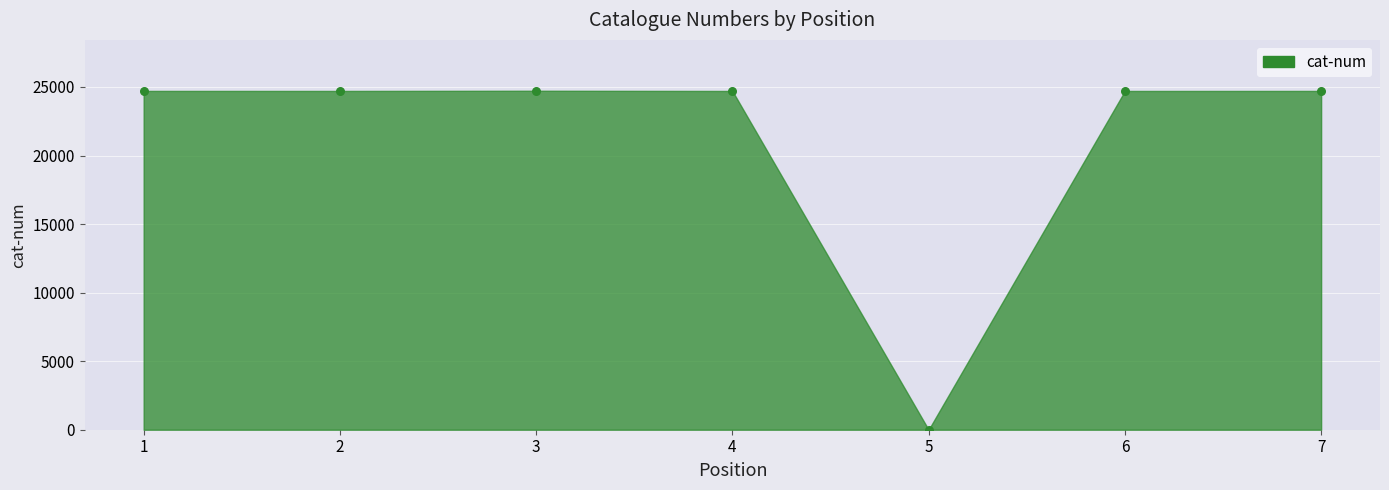

What is the range of Y values (max minus min)?

24725